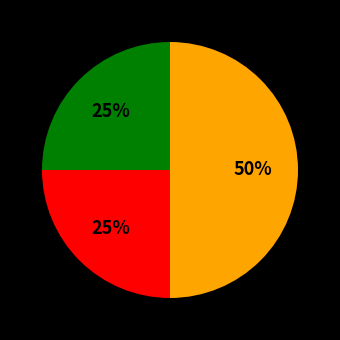

Count the number of slices in the pie.

3